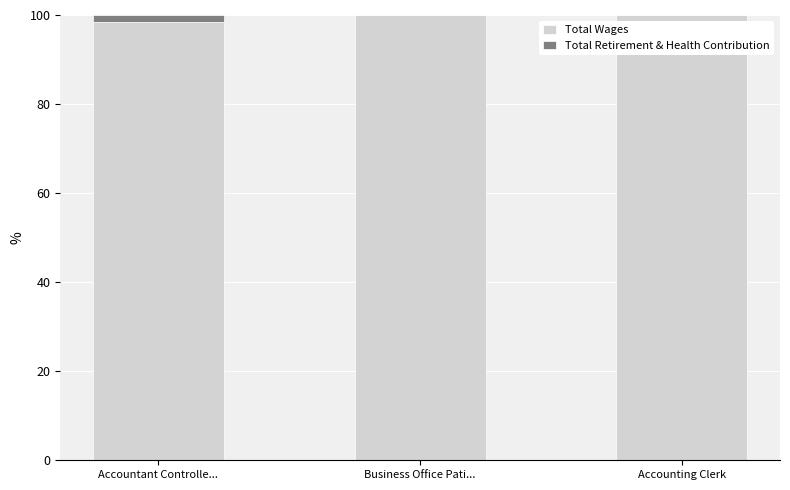

How many series are shown in this chart?

2